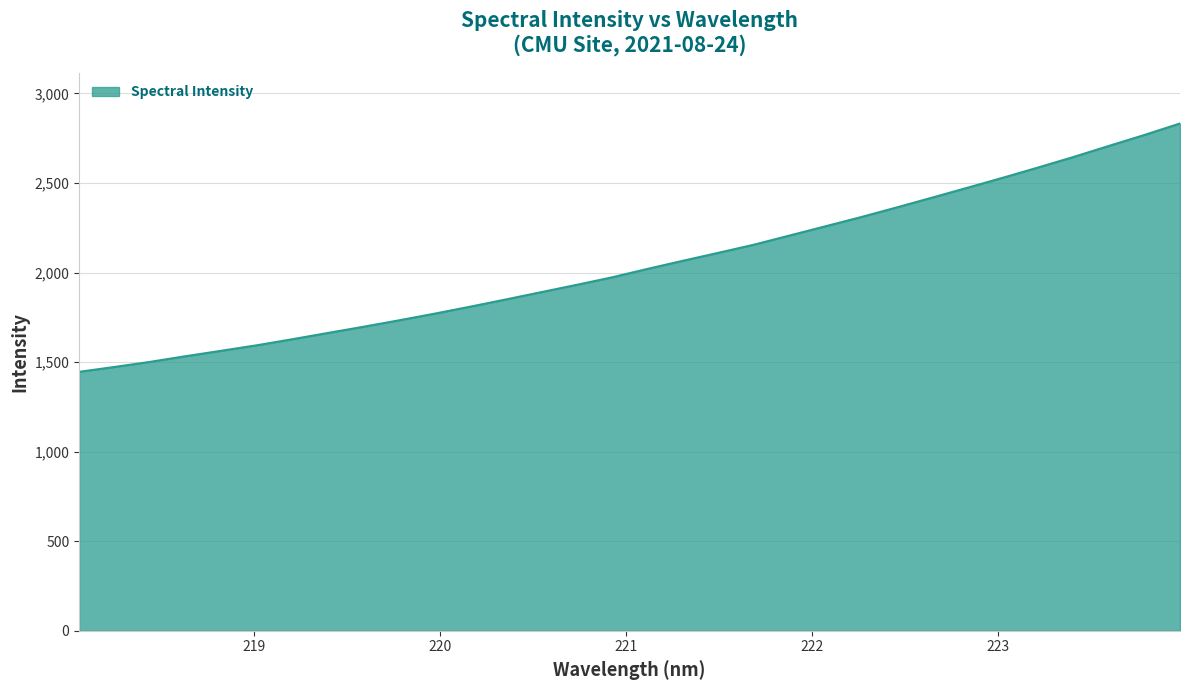

What is the sum of all values?

65504.3